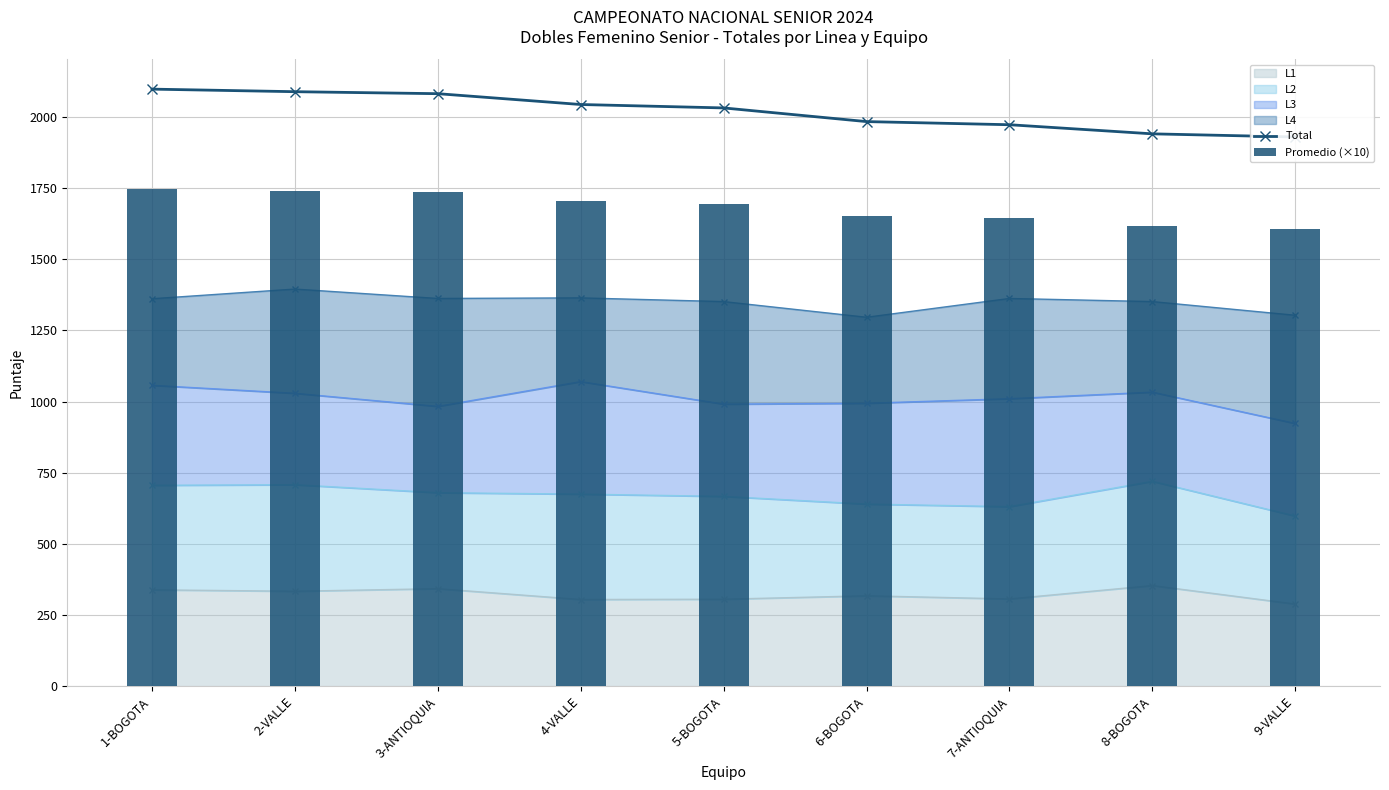

Is it true that Total equals 3009.7 at 5-BOGOTA?

False